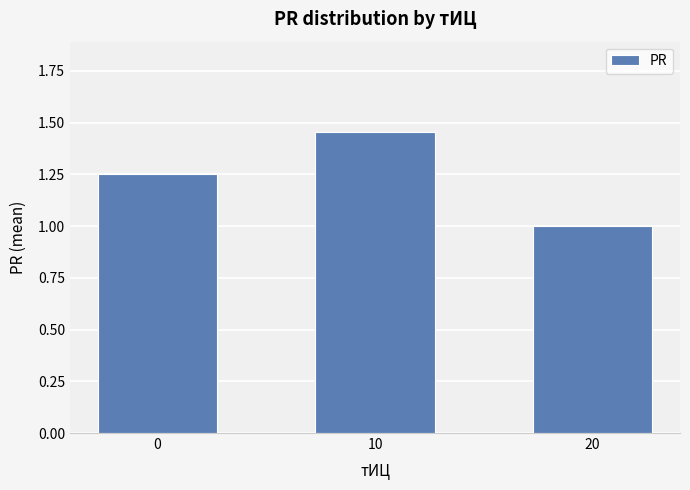

List the labels in order of value, smallest first.

20, 0, 10